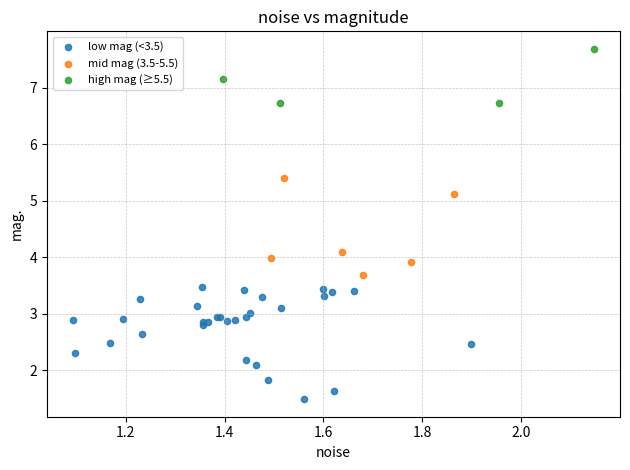

Which series reaches the minimum Y coordinate?

low mag (<3.5)